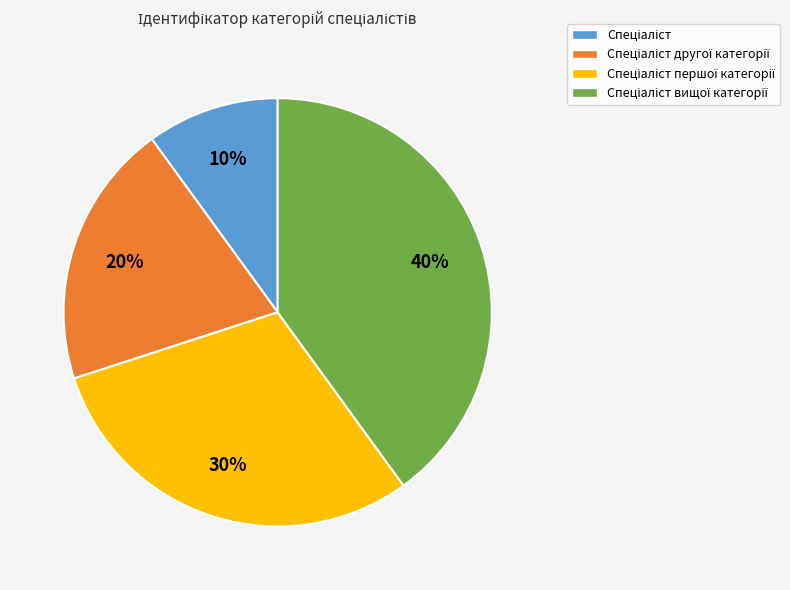

To the nearest percent, what is the difference between the largest and smallest slice percentages?

30%